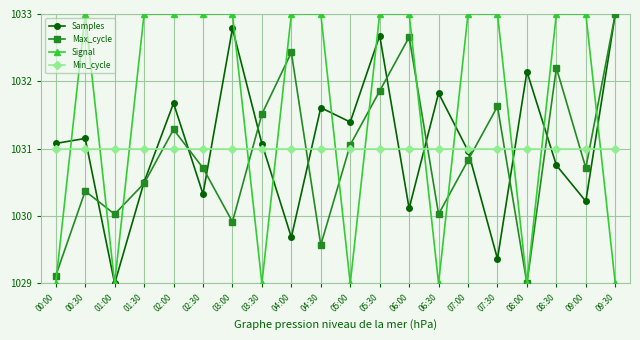

At how many categories does at least one series exceed 1030?

20